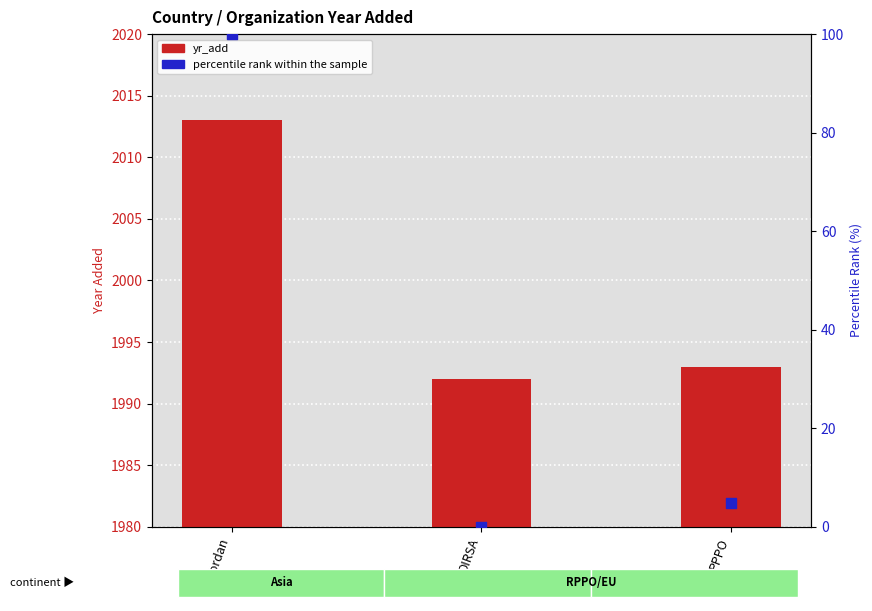

What are all the series names shown in the legend?

yr_add, percentile rank within the sample